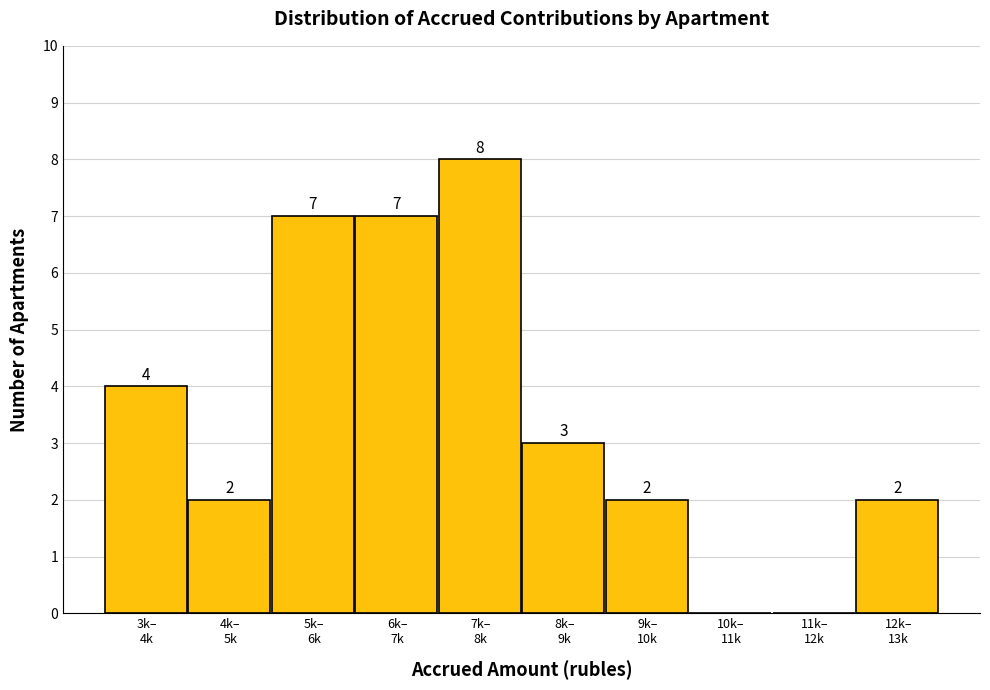

How many values are between 2 and 7?

7